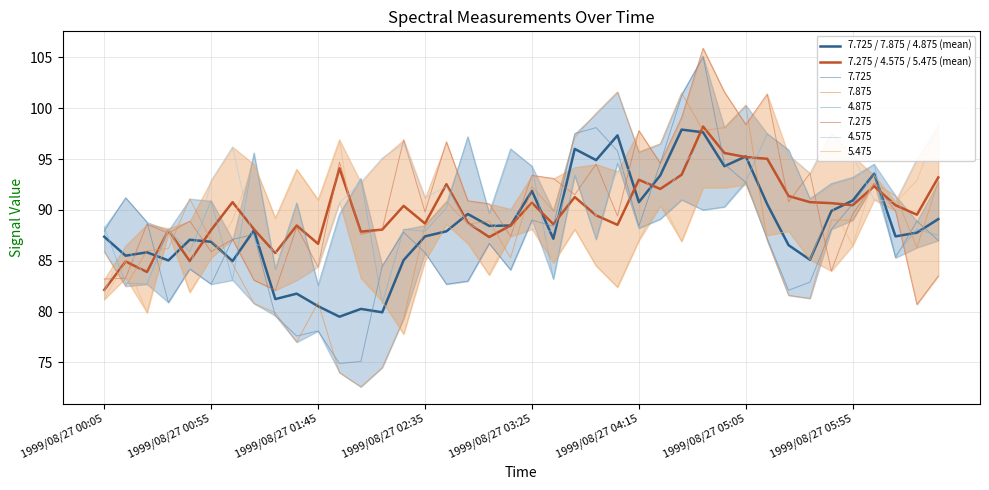

Read the 7.275 / 4.575 / 5.475 (mean) value at 1999/08/27 04:15.

93.0